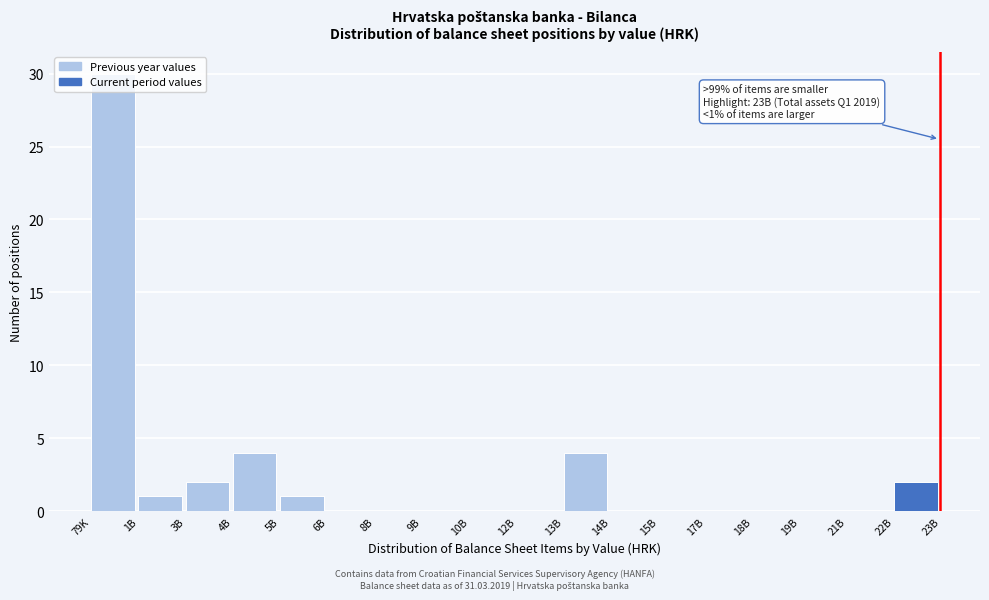

Which has a higher value, 13B or 14B?

13B